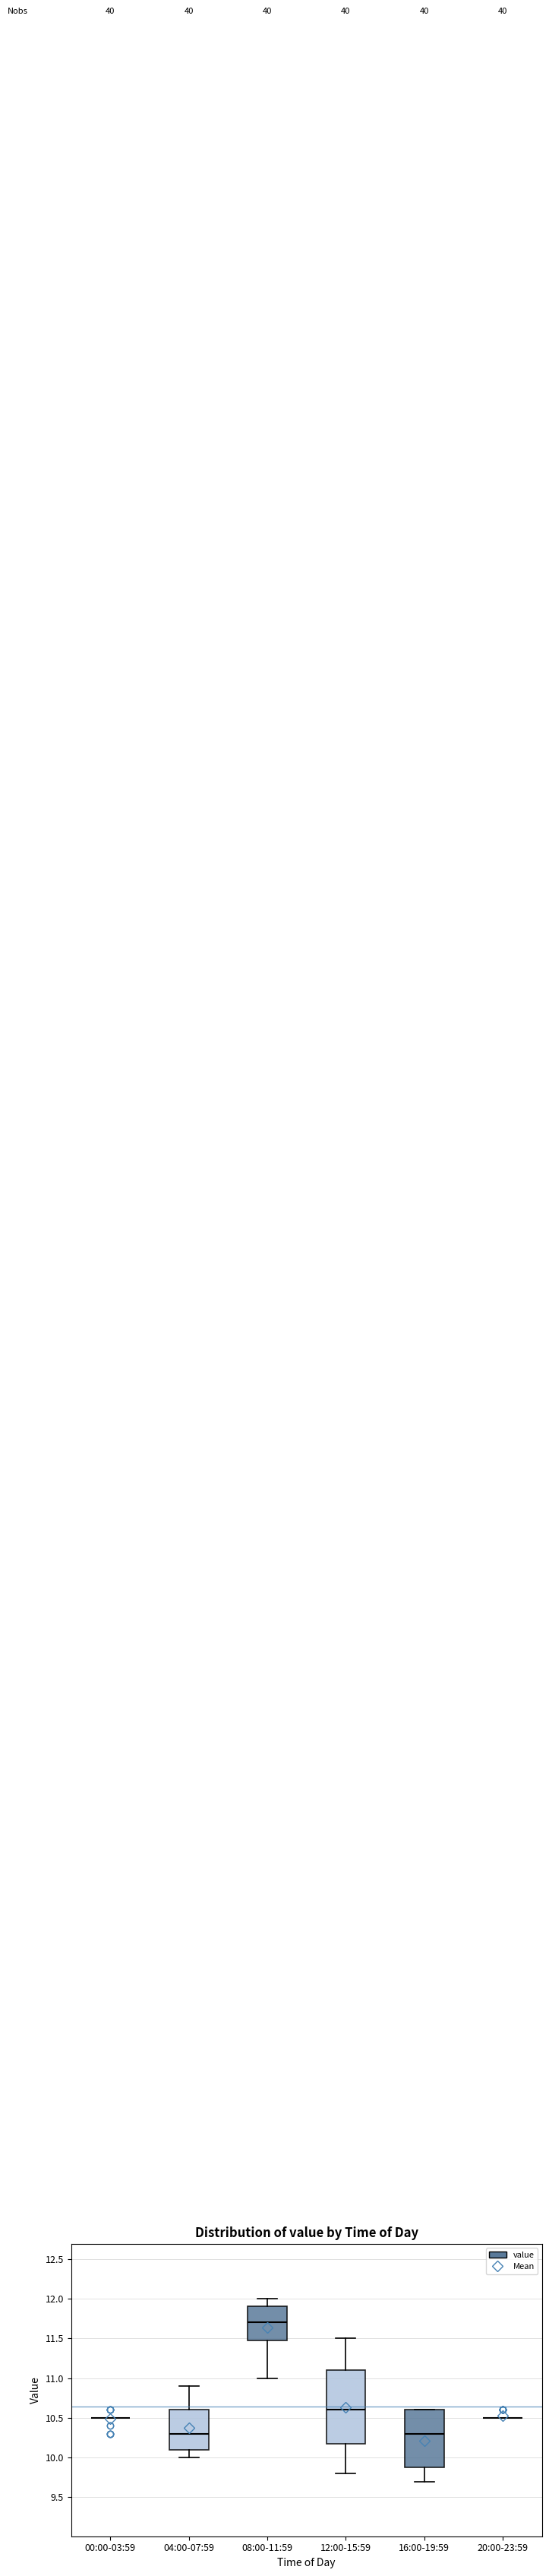

Comparing the boxes themselves (not the whiskers), which one is the tallest?

12:00-15:59